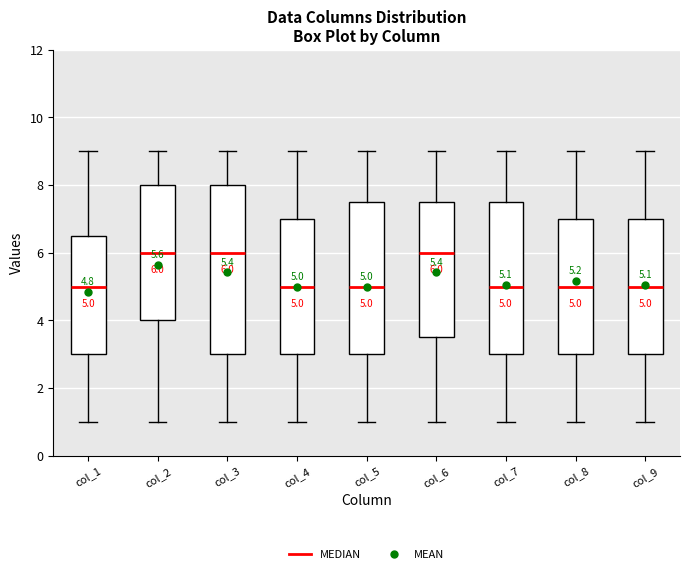

Comparing the boxes themselves (not the whiskers), which one is the tallest?

col_3